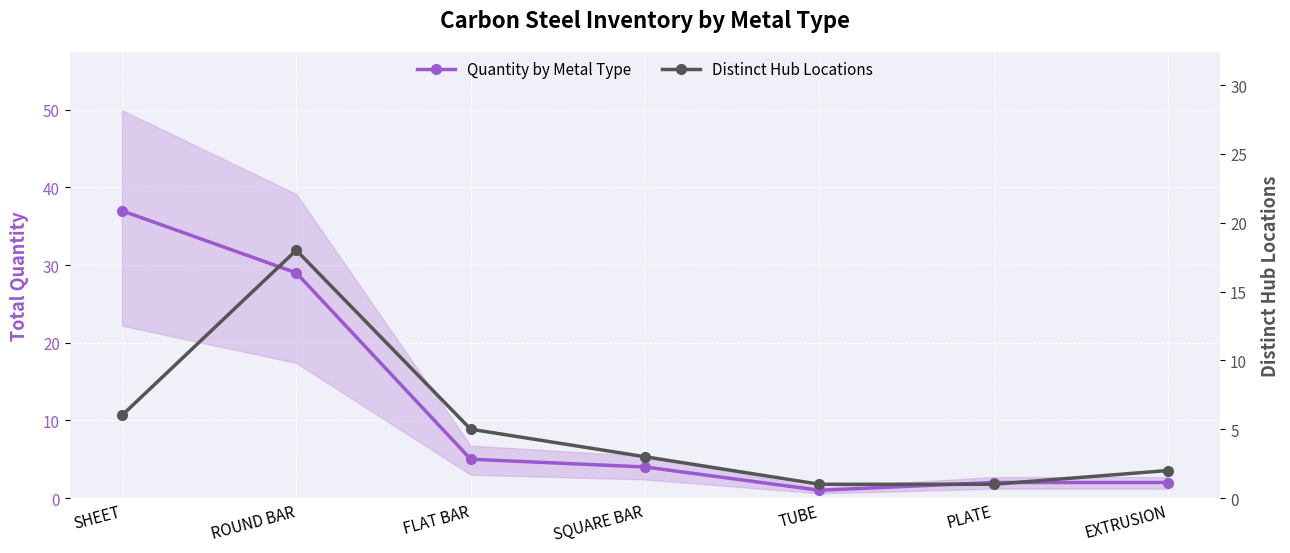

What is the total value across all series at TUBE?

2